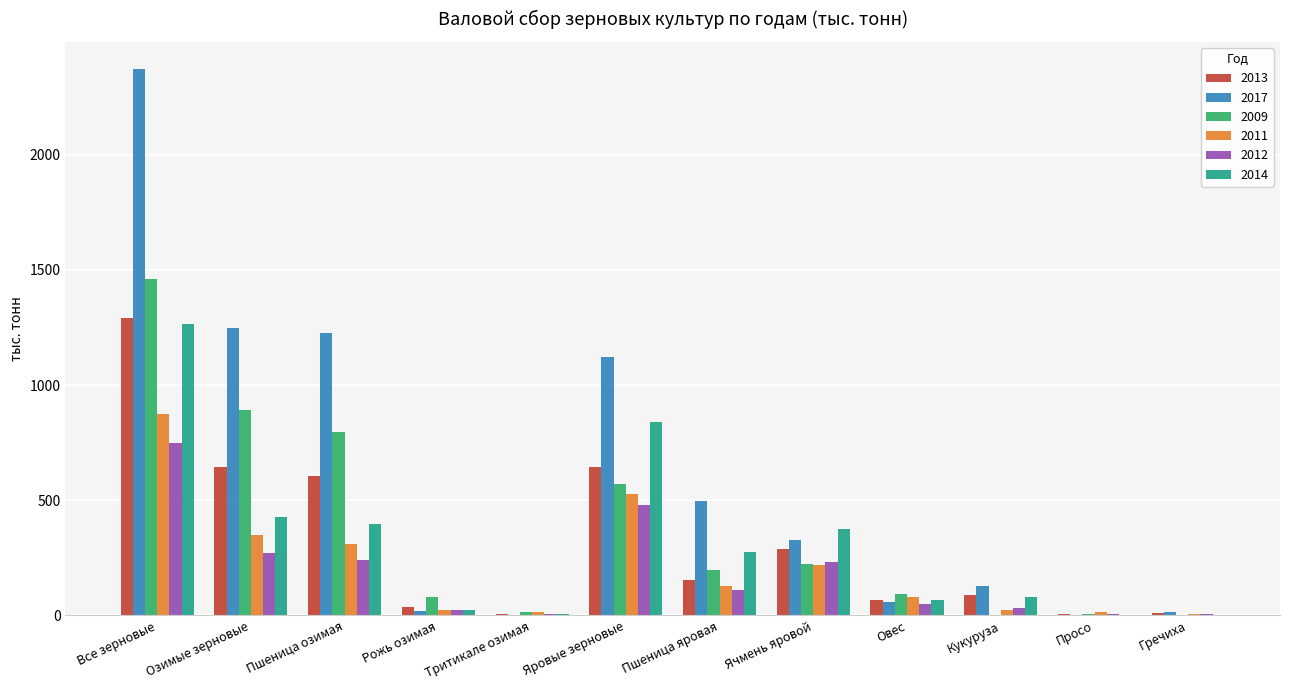

Which series has the largest total across all categories?

2017